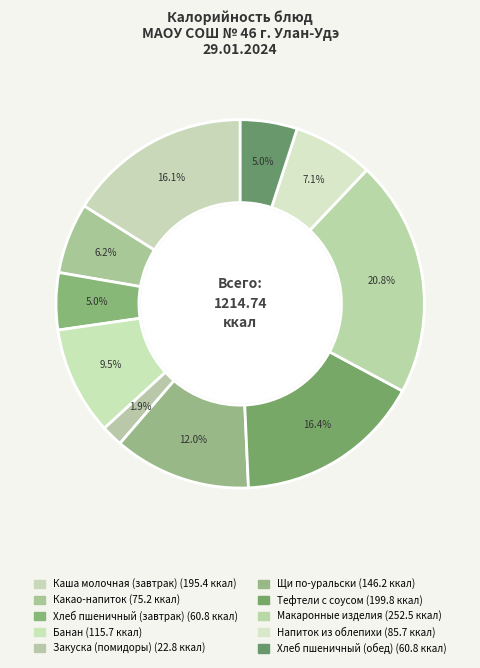

How many segments does this pie chart have?

10